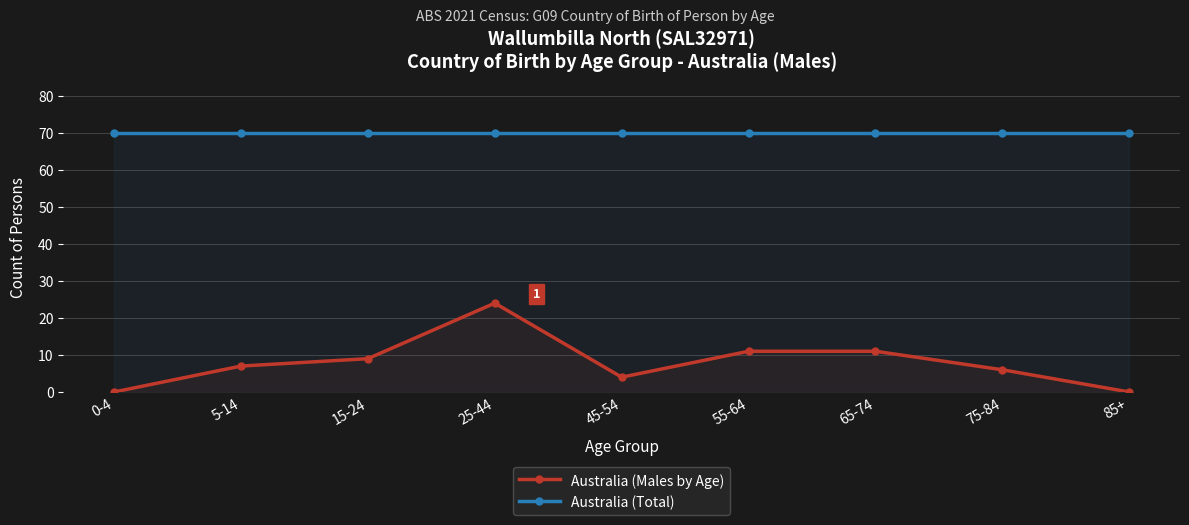

Where is the first local maximum for Australia (Males by Age)?

25-44